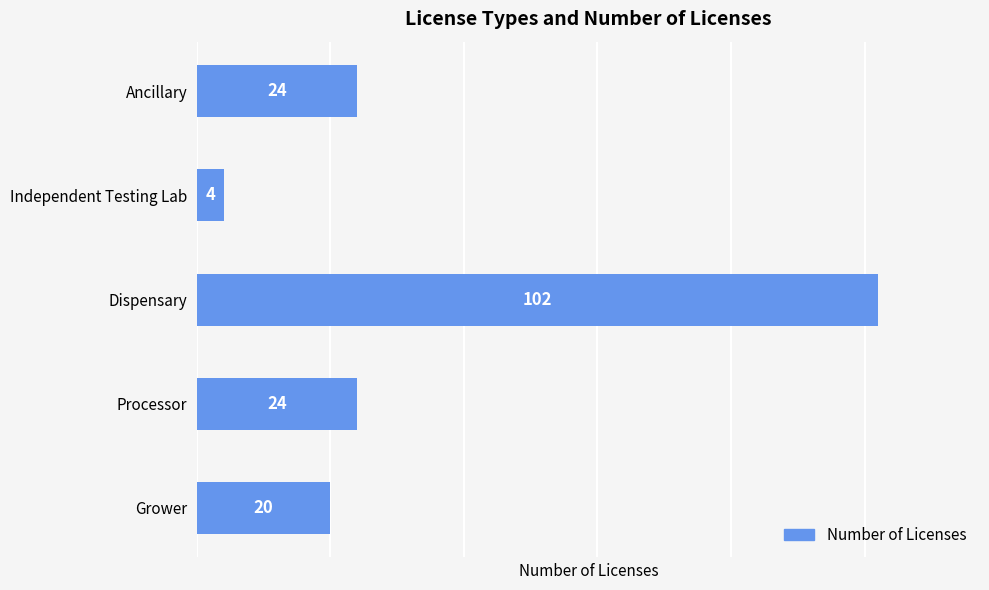

Is it true that the value at Ancillary is 24?

True